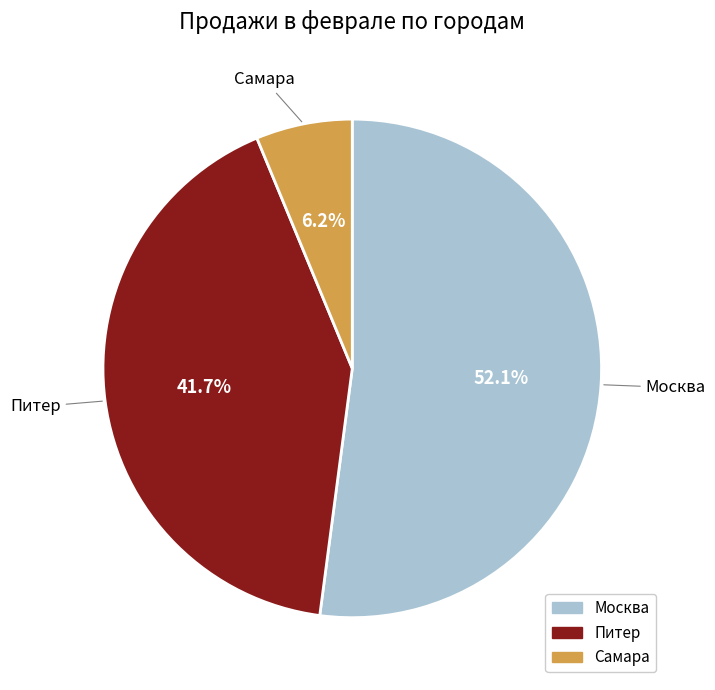

What percentage is NOT represented by Москва?

47.9%